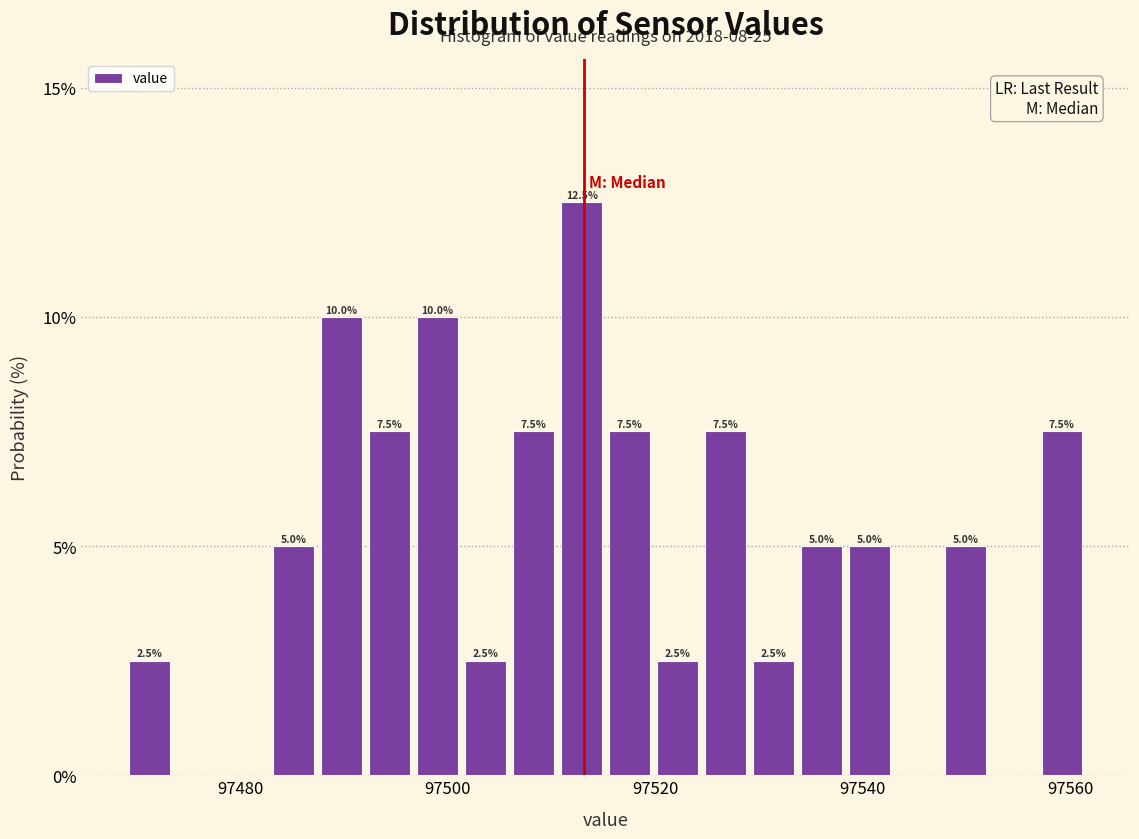

Read against the x-axis, roughly where is the centre of the tallest bar?

97512